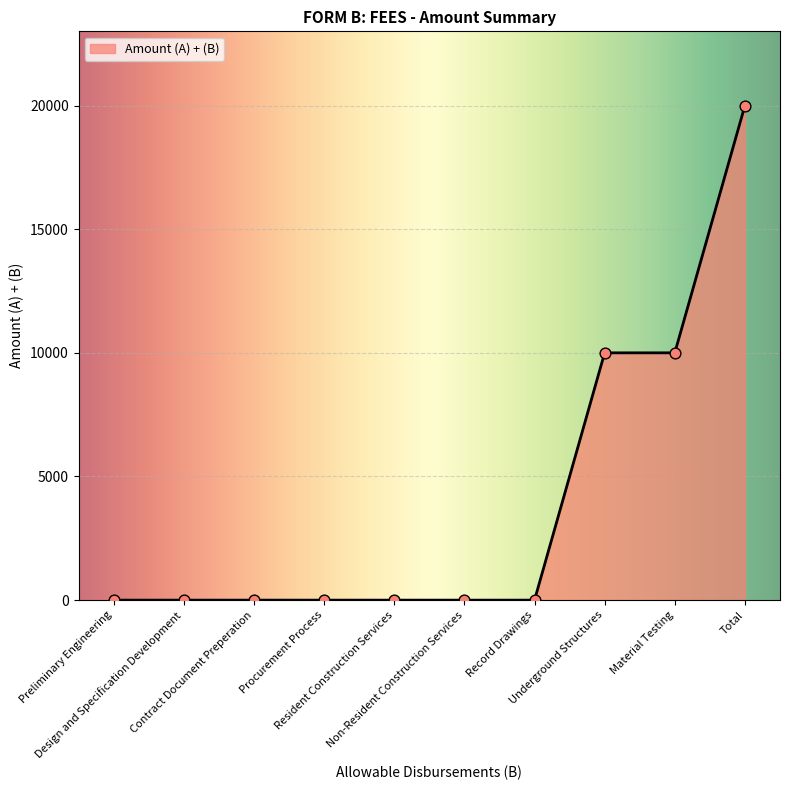

Approximately how many times larger is the value at Underground Structures compared to Material Testing?

1.0